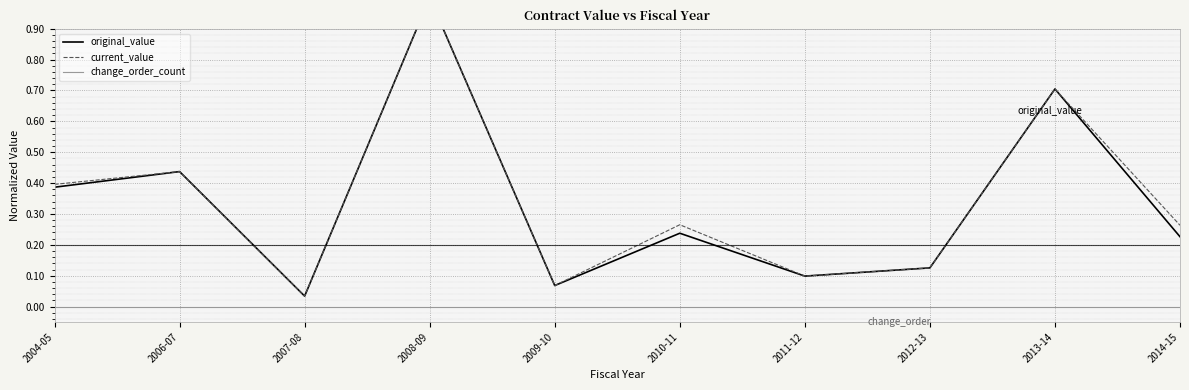

Which label corresponds to the smallest value in the chart?

2006-07